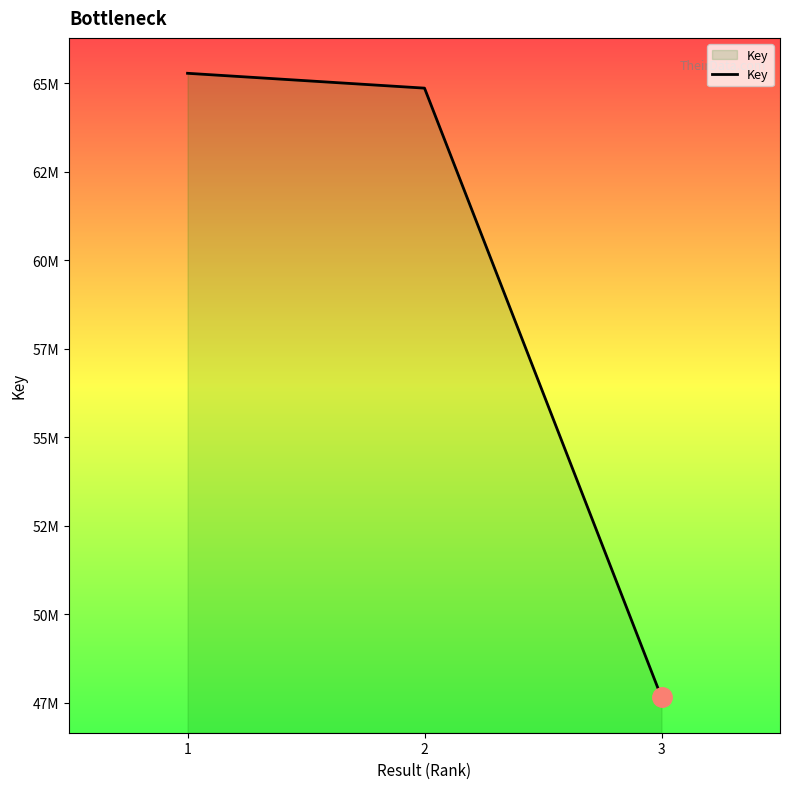

Does the chart have visible grid lines?

No